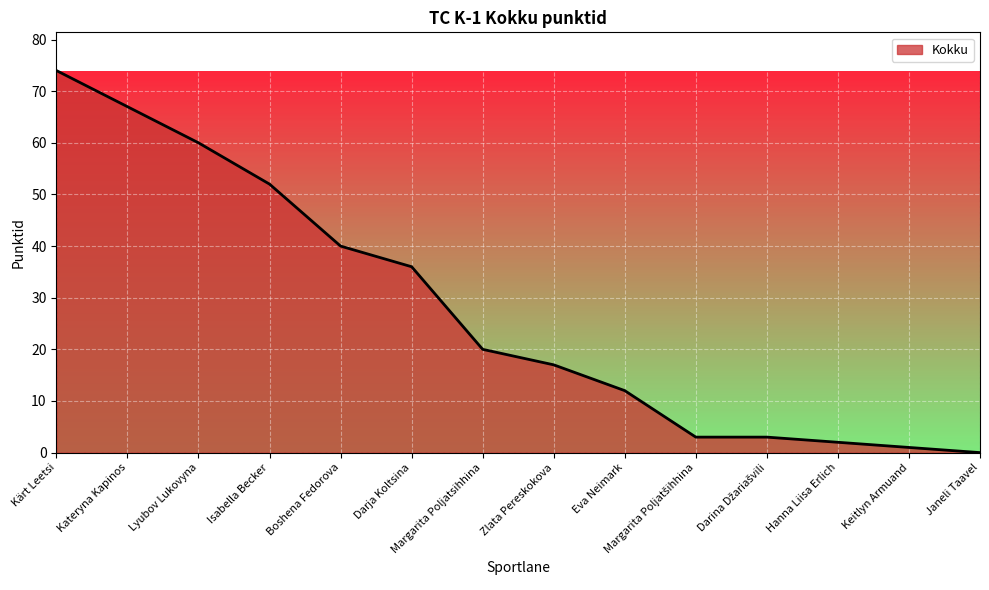

The value at Darja Koltsina is 36. True or false?

True